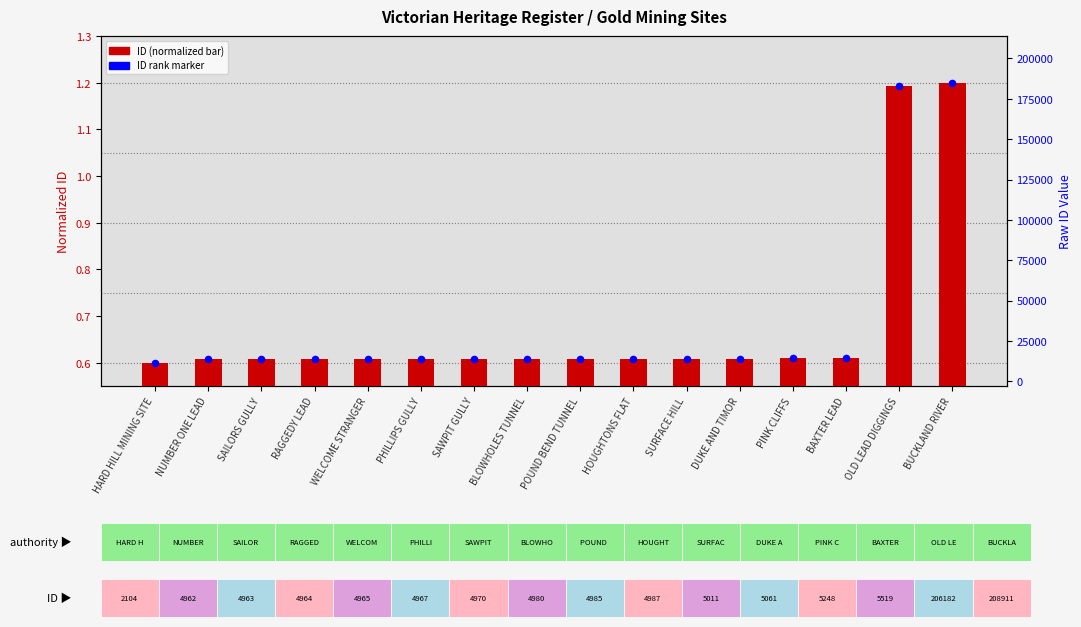

What is the total value across all series at BAXTER LEAD?

1.2